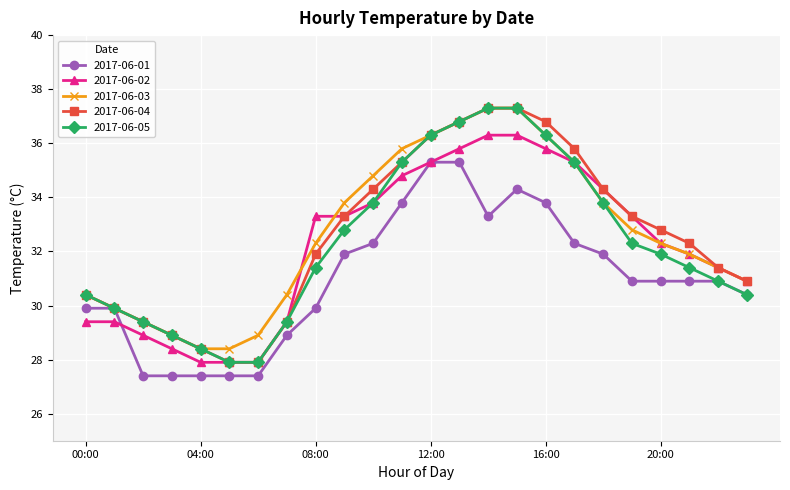

What is the maximum value shown in the chart?

37.3